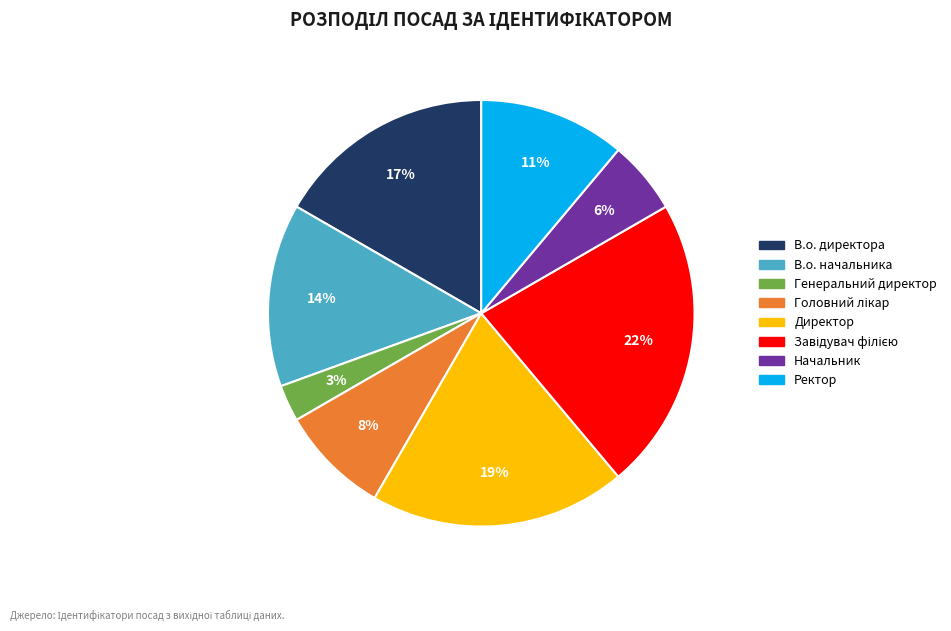

Combined, do В.о. начальника and Генеральний директор account for over 50%?

No